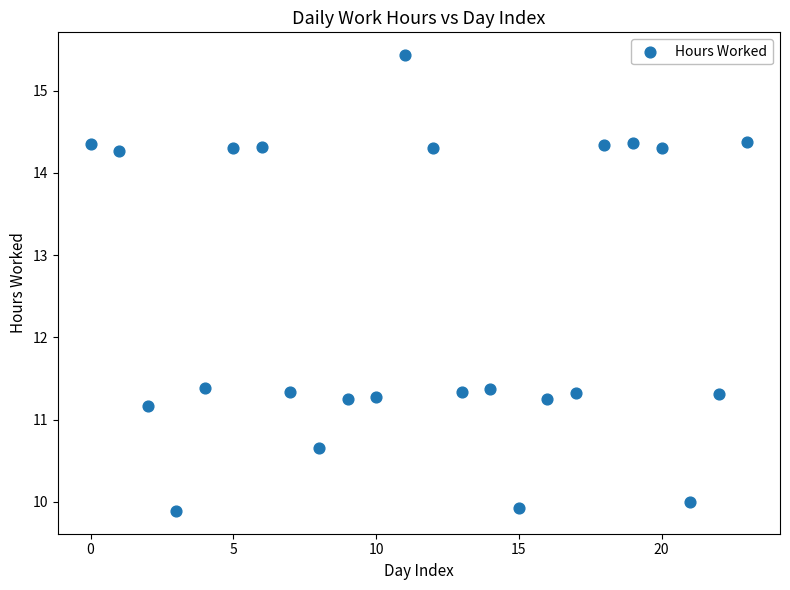

What is the range of Y values (max minus min)?

5.5